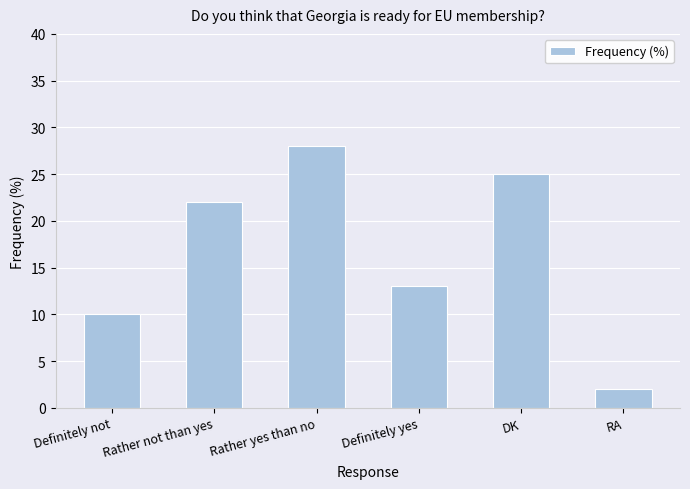

How many data points does each series have?

6